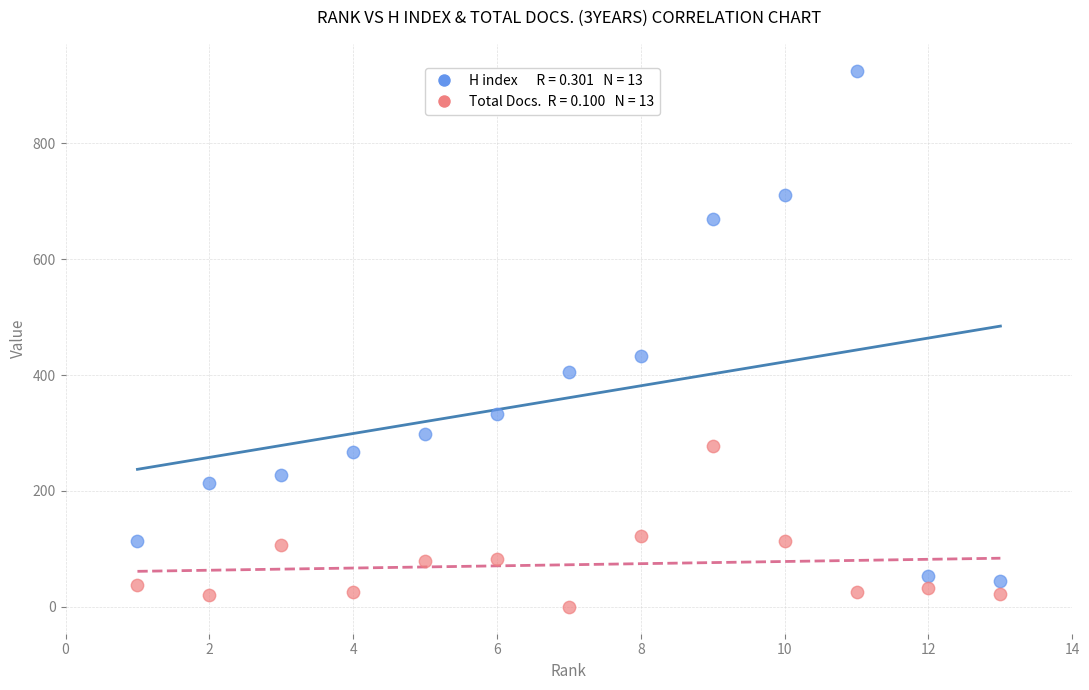

Across all data points, what is the range of X values (max minus min)?

12